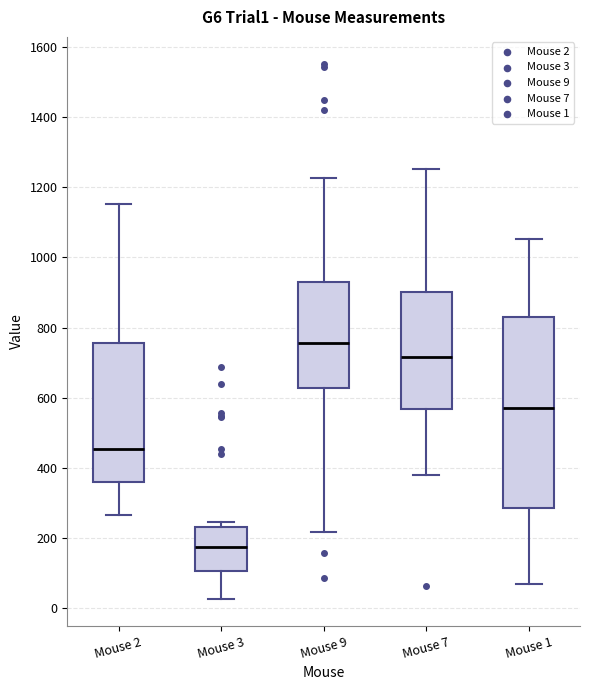

Which box is the tallest, from its lower edge to its upper edge?

Mouse 1